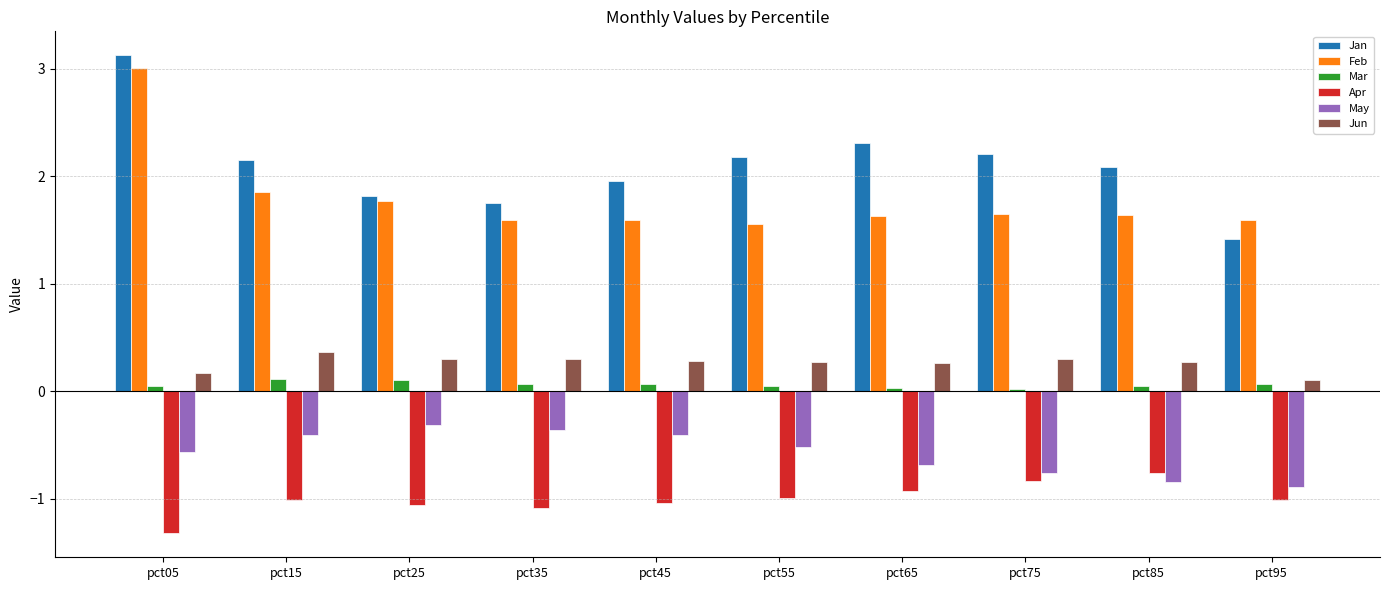

How many data points does each series have?

10